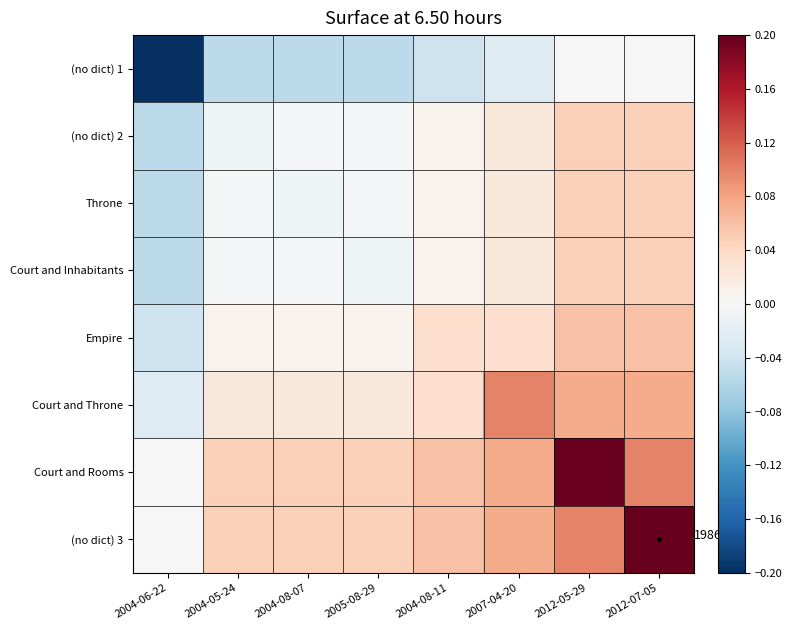

What is the difference between the highest and lowest values at 2004-06-22?

0.2